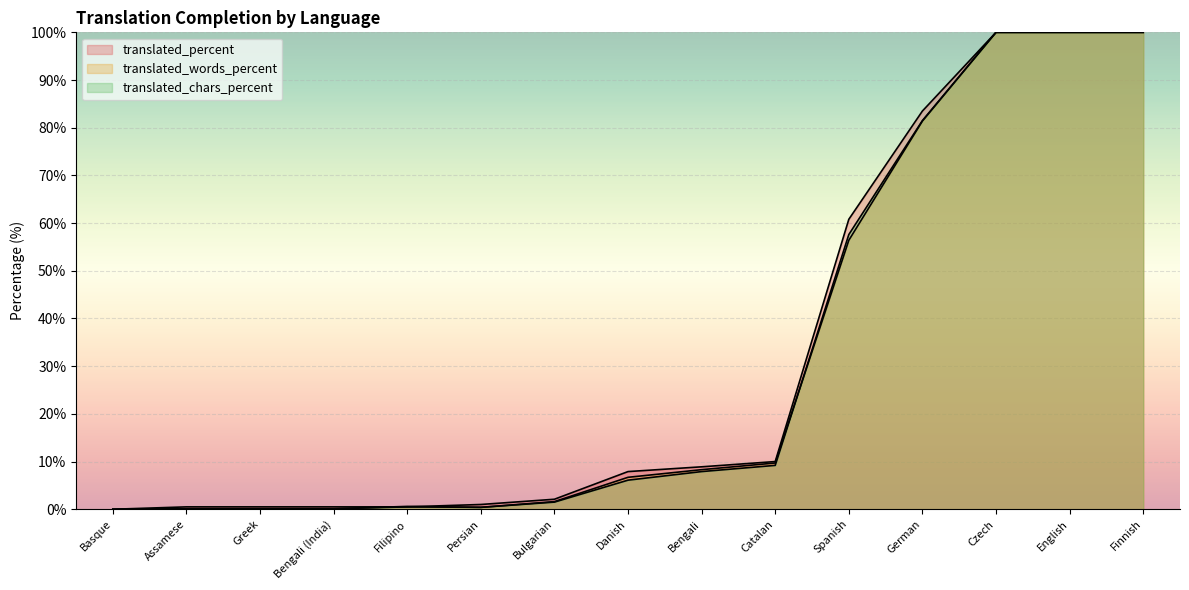

Rank the series at Basque from lowest to highest value.

translated_percent, translated_words_percent, translated_chars_percent